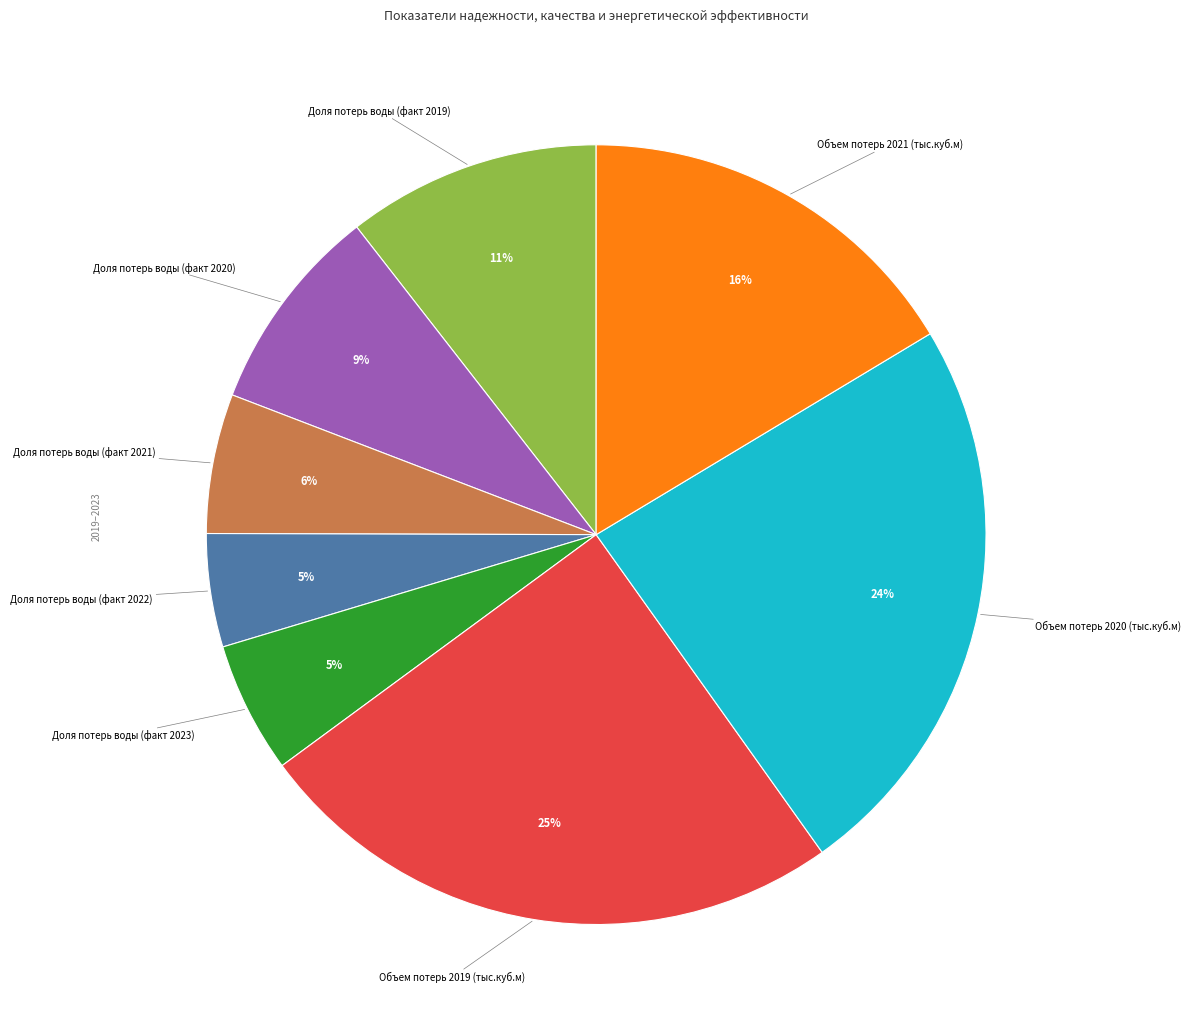

To the nearest percent, what portion does Объем потерь 2019 (тыс.куб.м) represent?

25%